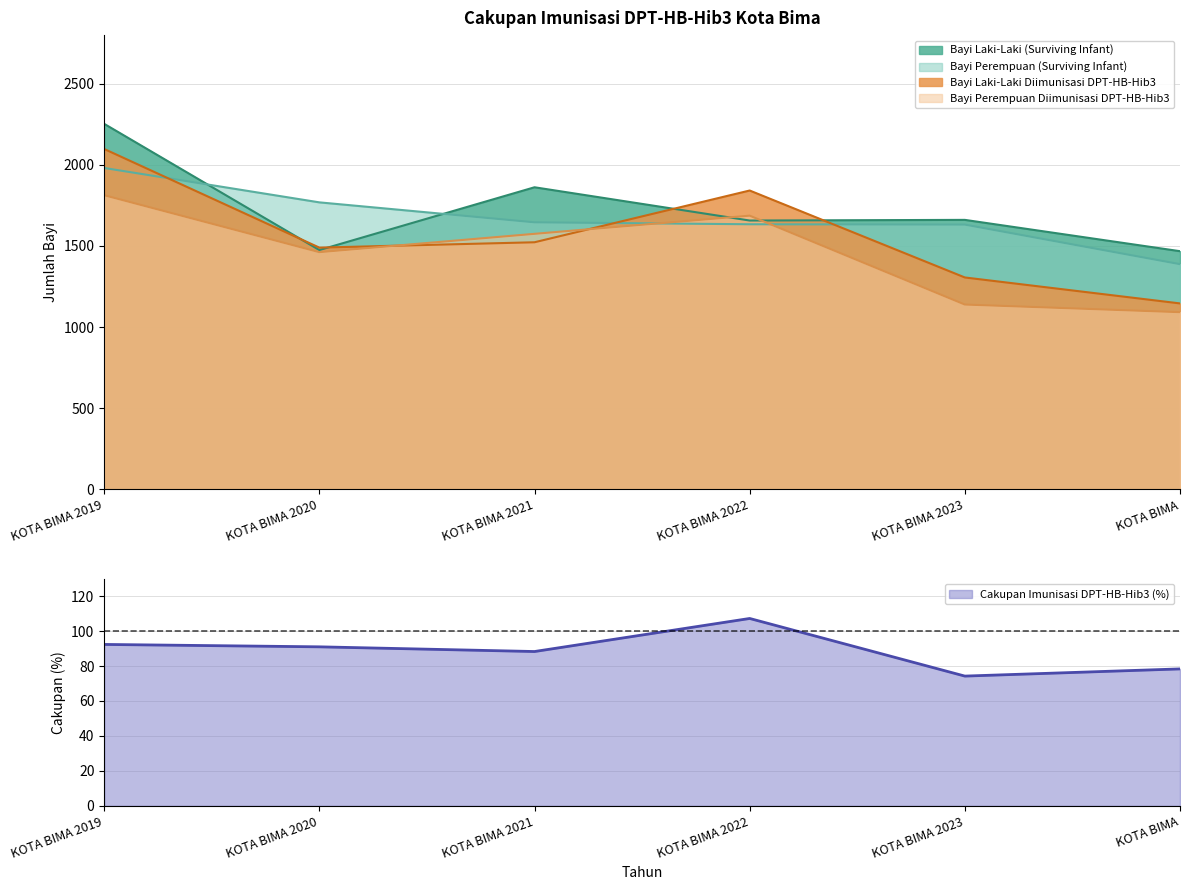

True or false: Bayi Laki-Laki (Surviving Infant) has a value of 2253 at KOTA BIMA 2019.

True